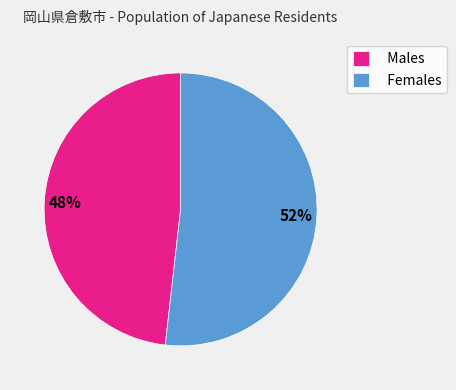

True or false: Males accounts for 40% of the total.

False